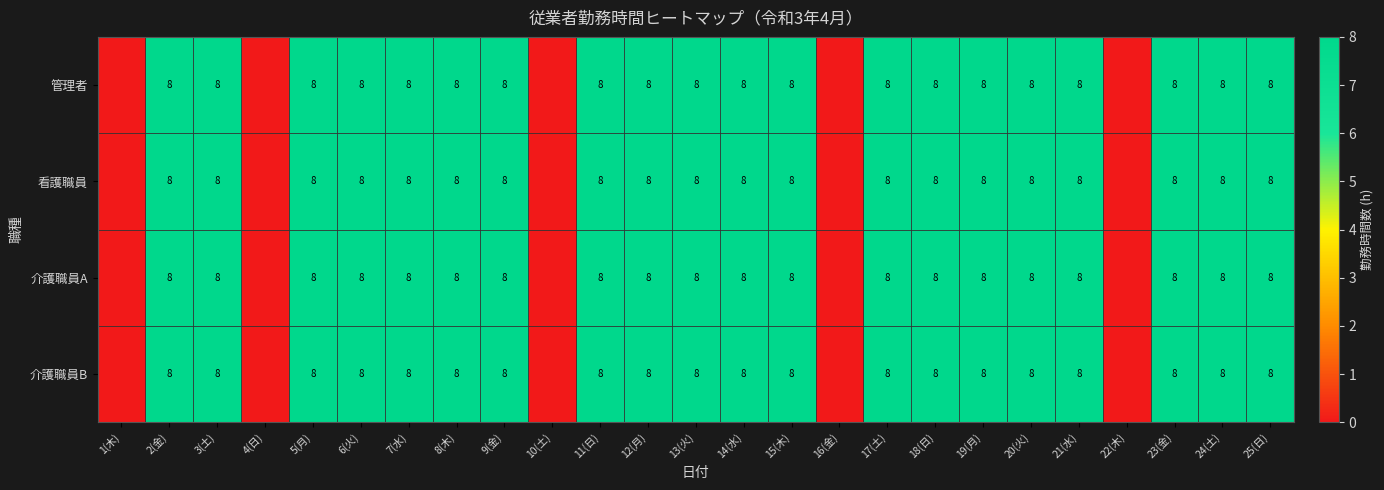

The 介護職員A series shows 3 at 9(金). True or false?

False